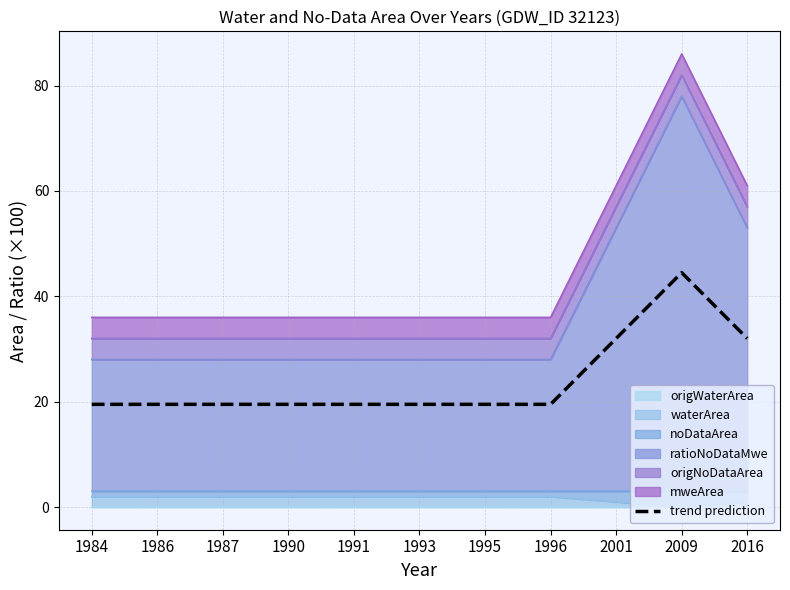

Which label corresponds to the smallest value in the chart?

1984